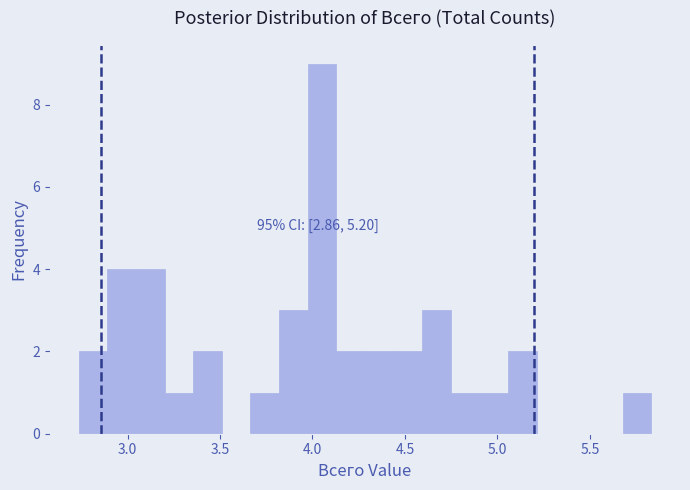

Read against the x-axis, roughly where is the centre of the tallest bar?

4.05